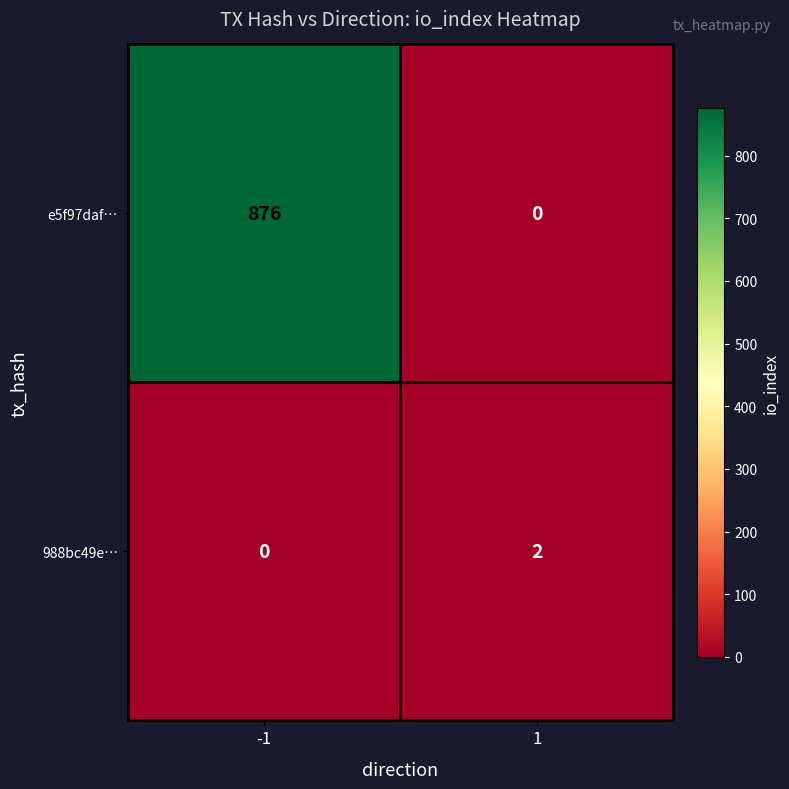

At which category is the sum across all series the highest?

-1